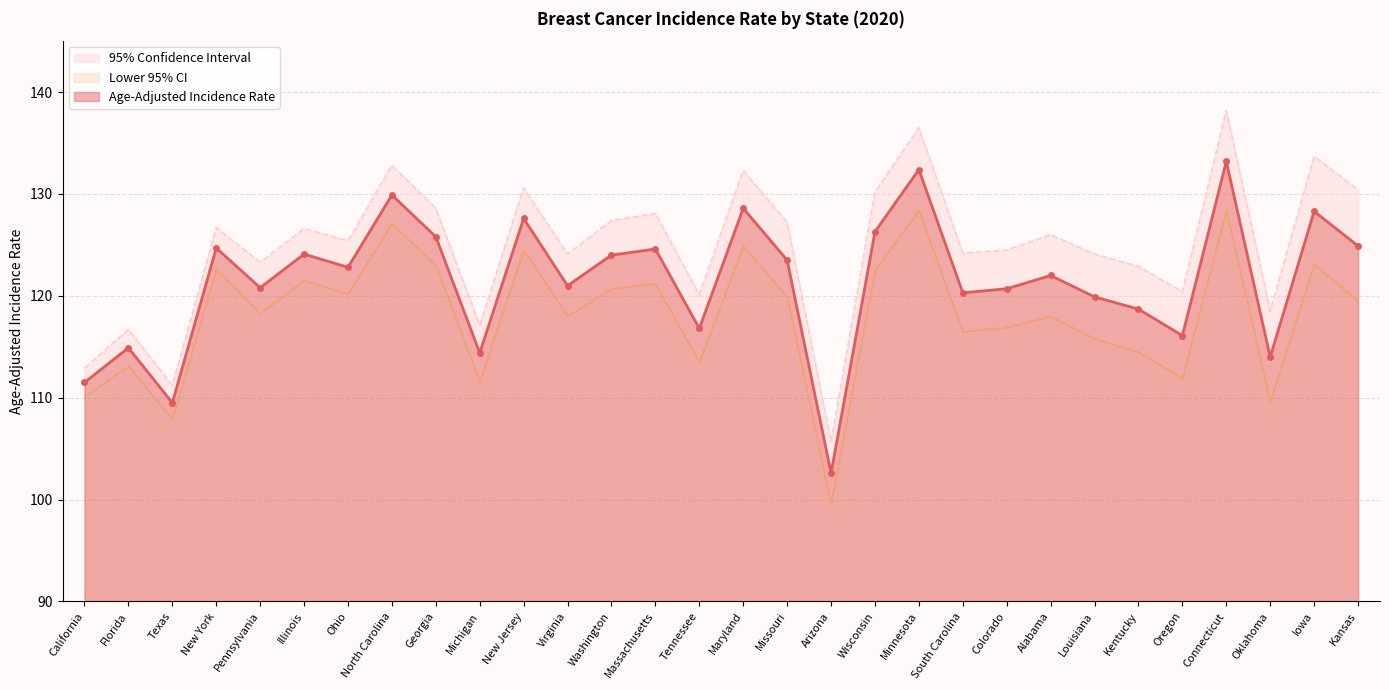

What is the lowest value of the Lower 95% CI series?

99.6